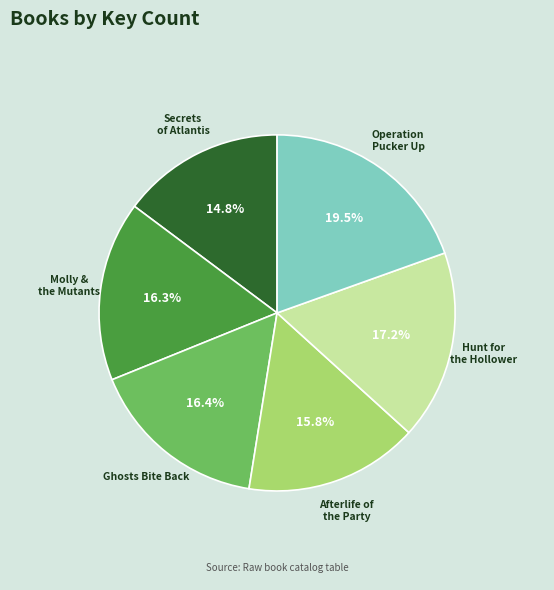

Does any single category account for the majority?

No